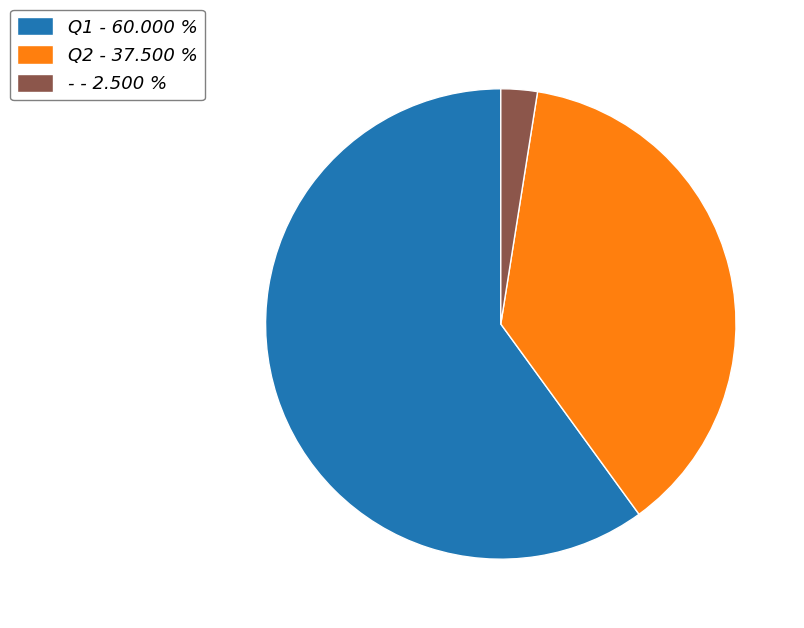

Which slice represents more than half of the pie?

Q1 - 60.000 %